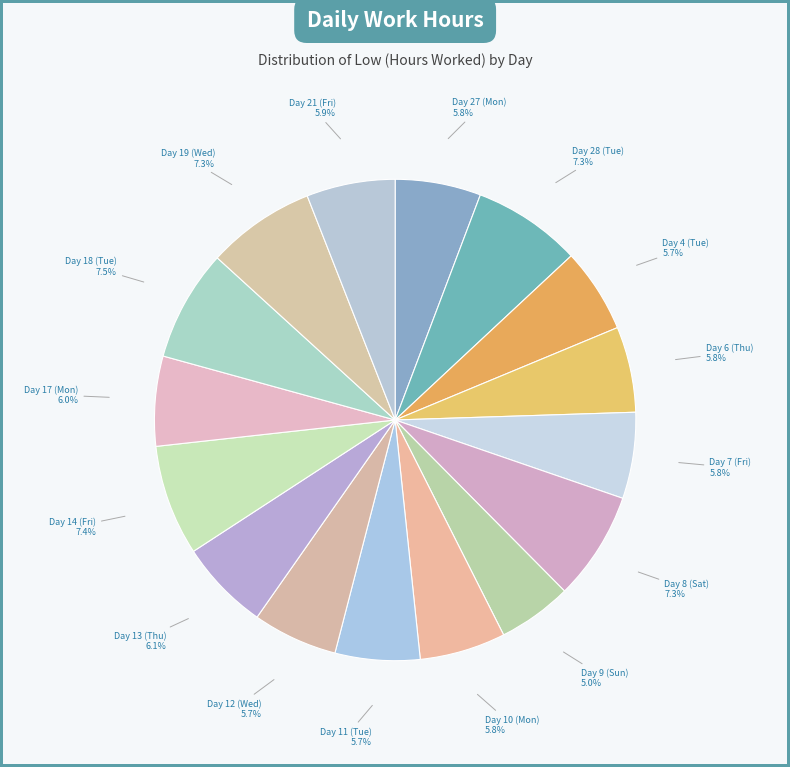

Does any single category account for the majority?

No